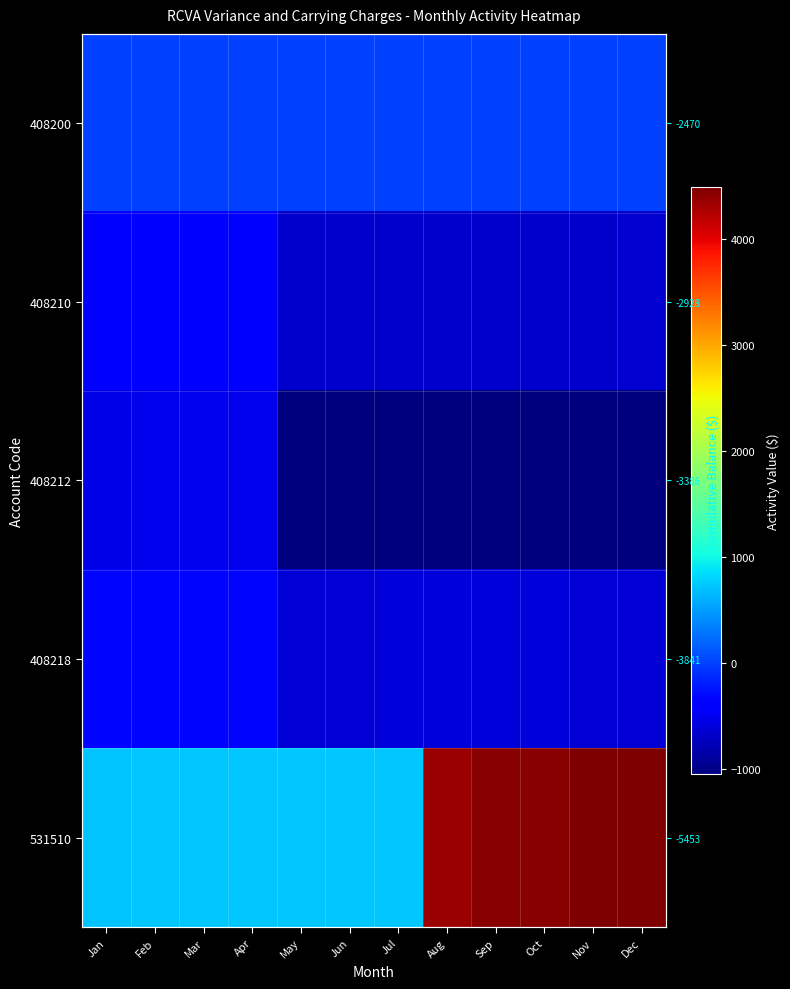

What is the sum of the 408212 values at Jun and Nov?

-2084.0